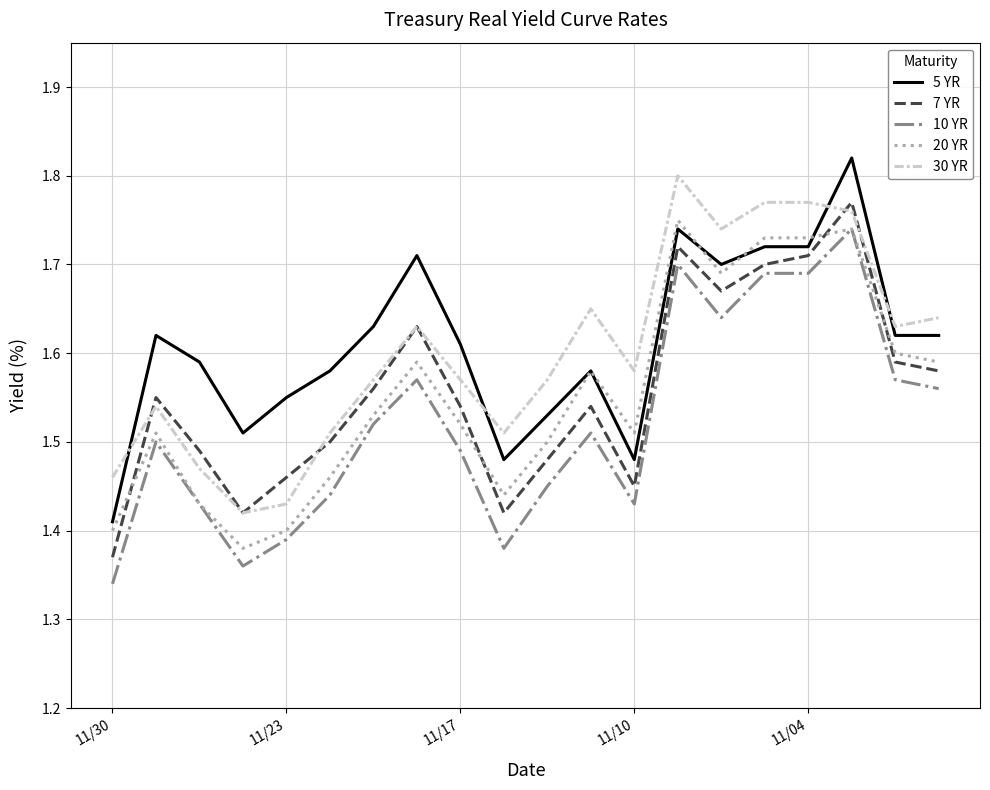

List the series in order of their peak value, lowest first.

10 YR, 20 YR, 7 YR, 30 YR, 5 YR